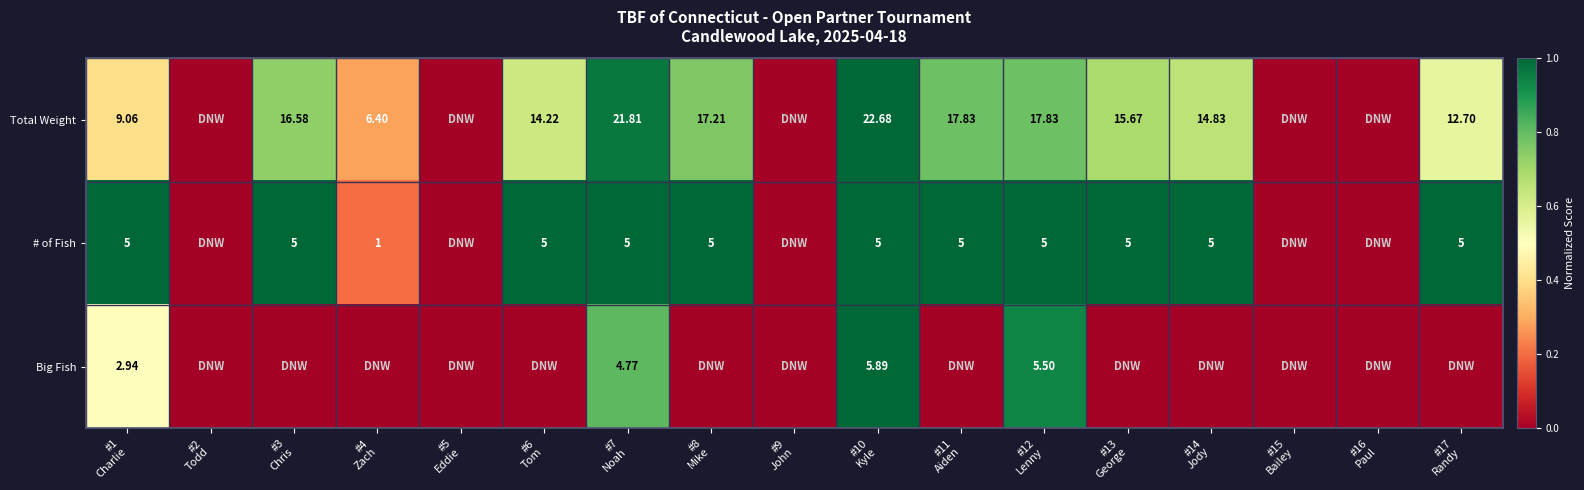

The # of Fish series shows 1.4 at #1 Charlie. True or false?

False